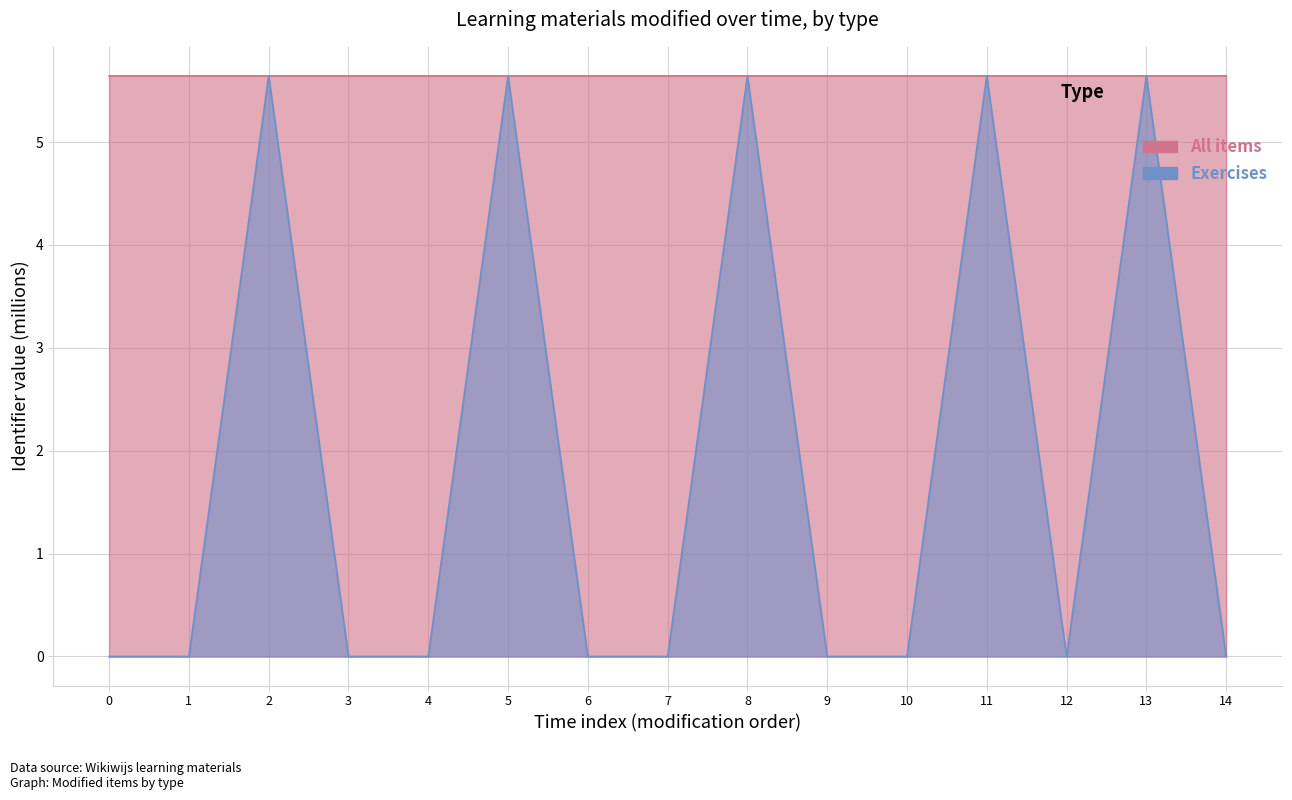

True or false: Exercises and Items published intersect in this chart.

False